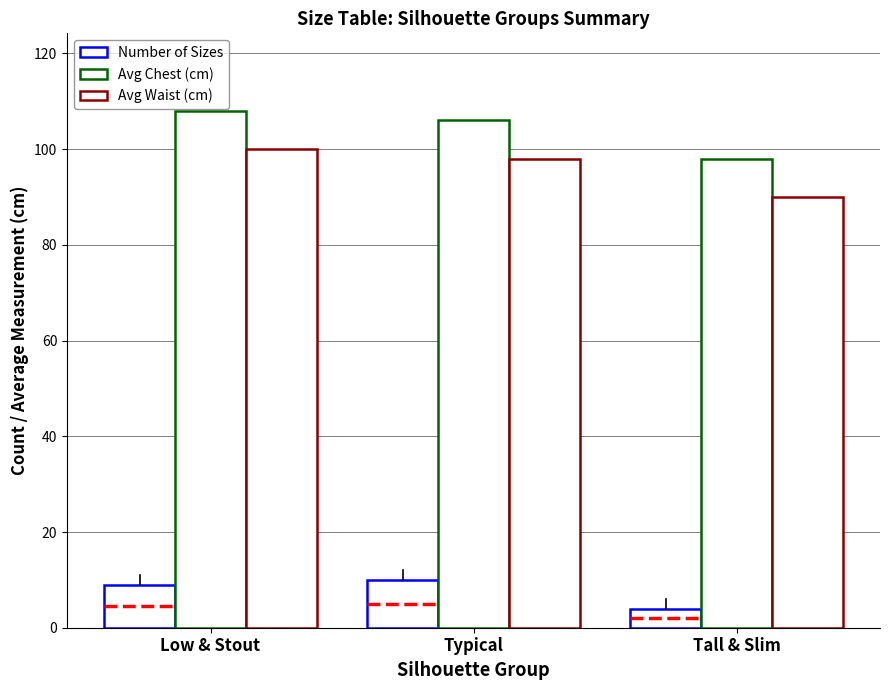

What is the label of the 1st bar from the left?

Low & Stout